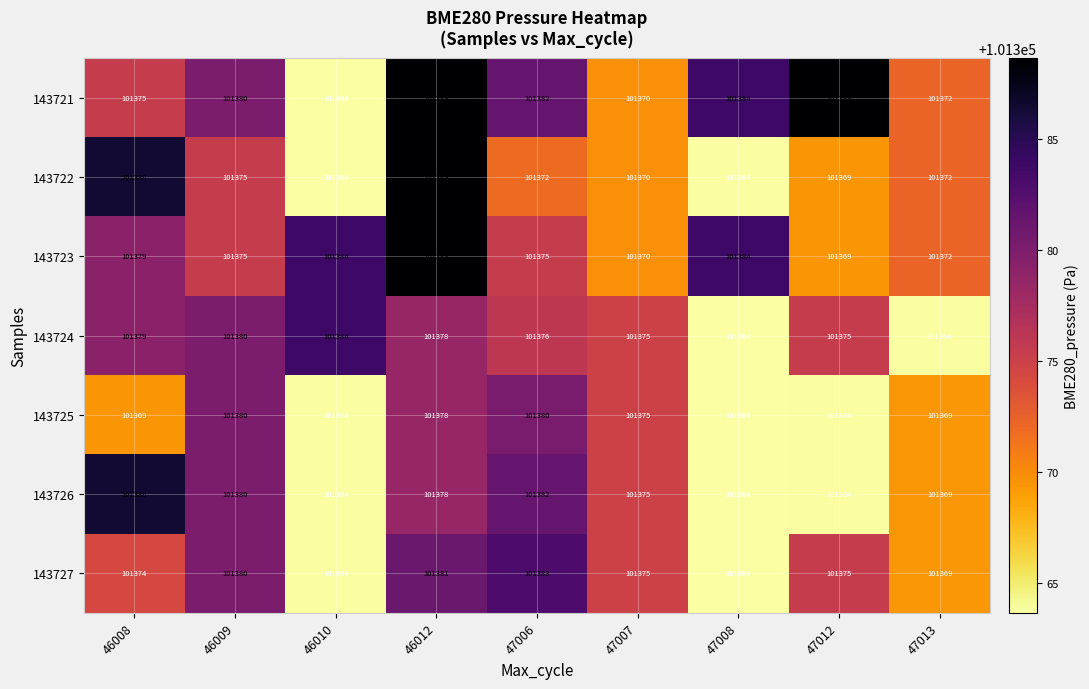

What is the approximate value of 143726 at 47012?

101364